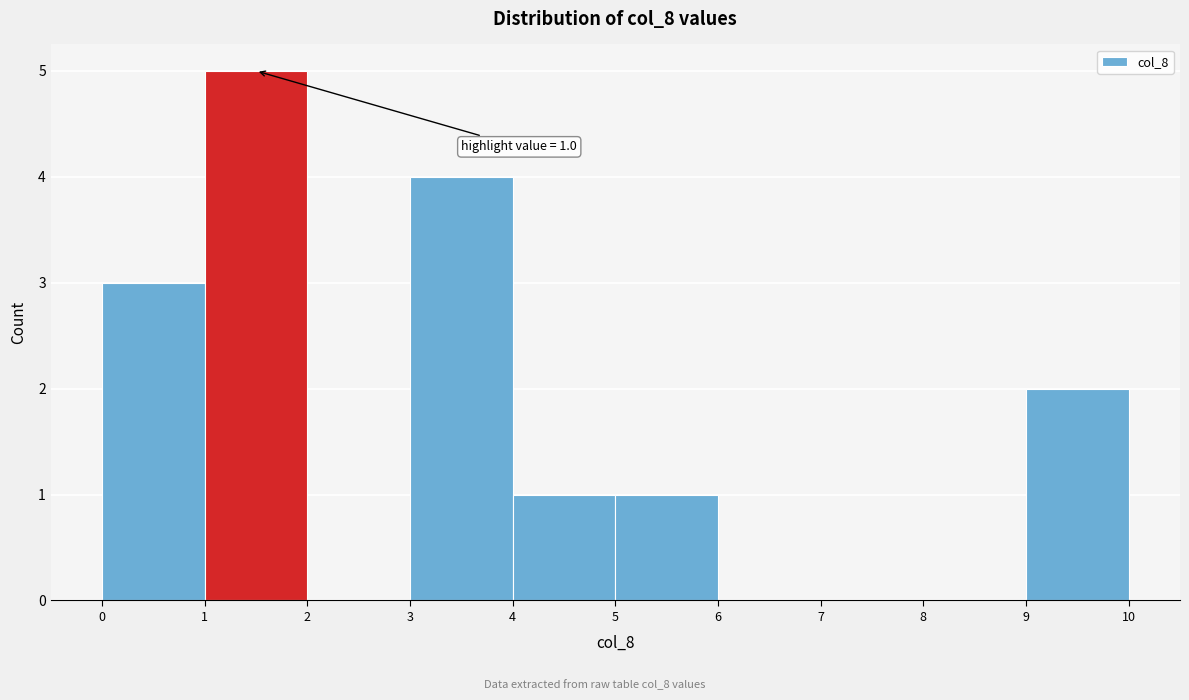

Which range on the x-axis has the tallest bar?

1 to 2